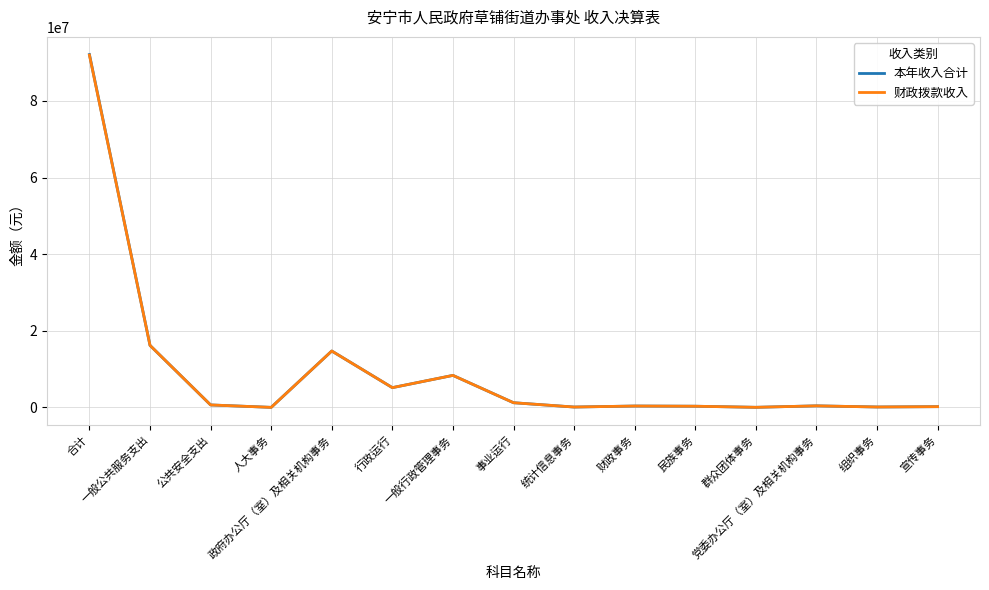

In 本年收入合计, how many points are higher than both neighbors (excluding endpoints)?

4